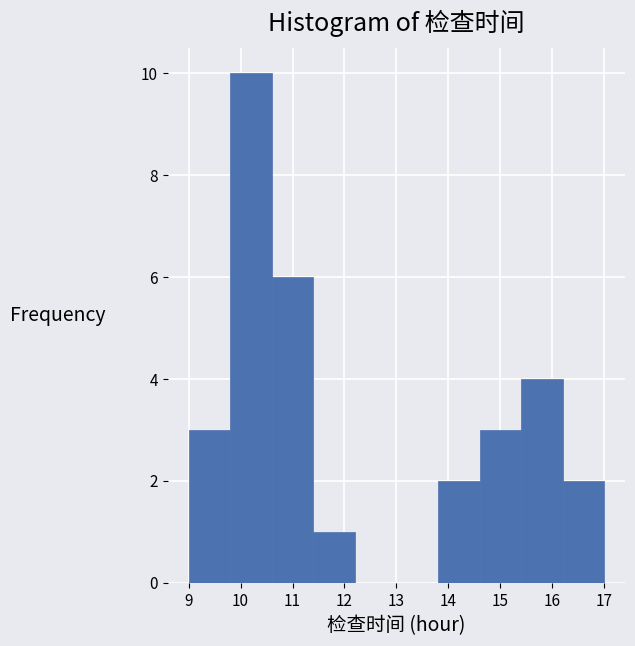

Which range on the x-axis has the tallest bar?

9.8 to 10.6